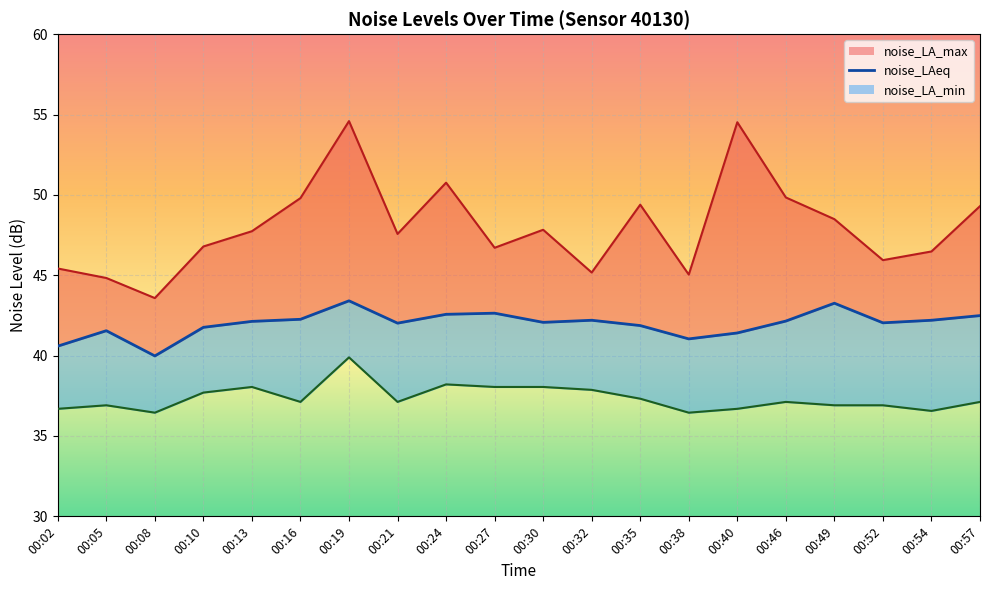

Reading right to left, list all the values displayed in this chart.

noise_LA_max_line: 49.3	46.5	45.9	48.5	49.8	54.5	45.0	49.4	45.2	47.8	46.7	50.8	47.6	54.6	49.8	47.7	46.8	43.6	44.8	45.4
noise_LAeq: 42.5	42.2	42.0	43.3	42.1	41.4	41.0	41.9	42.2	42.1	42.6	42.6	42.0	43.4	42.3	42.1	41.8	40.0	41.5	40.6
noise_LA_min_line: 37.1	36.6	36.9	36.9	37.1	36.7	36.5	37.3	37.9	38.0	38.0	38.2	37.1	39.9	37.1	38.0	37.7	36.5	36.9	36.7